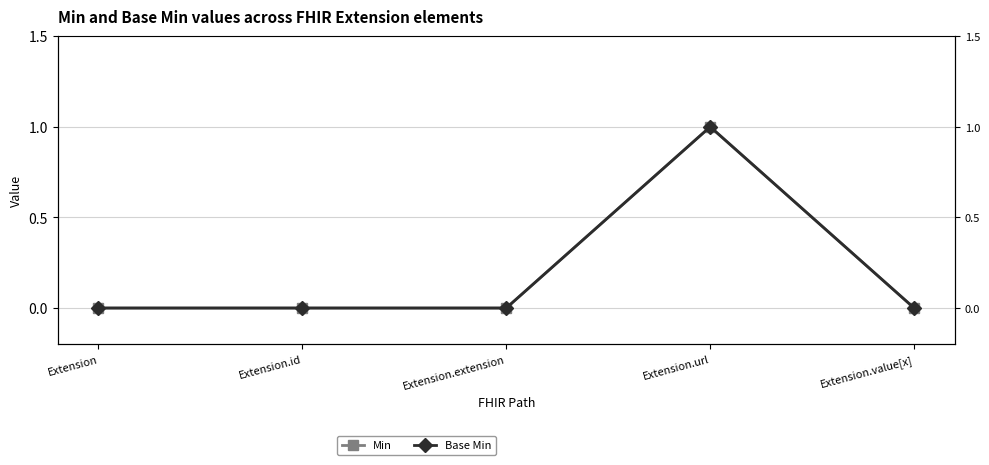

Reading left to right, what are all the values shown in this chart?

Min: Extension=0	Extension.id=0	Extension.extension=0	Extension.url=1	Extension.value[x]=0
Base Min: Extension=0	Extension.id=0	Extension.extension=0	Extension.url=1	Extension.value[x]=0